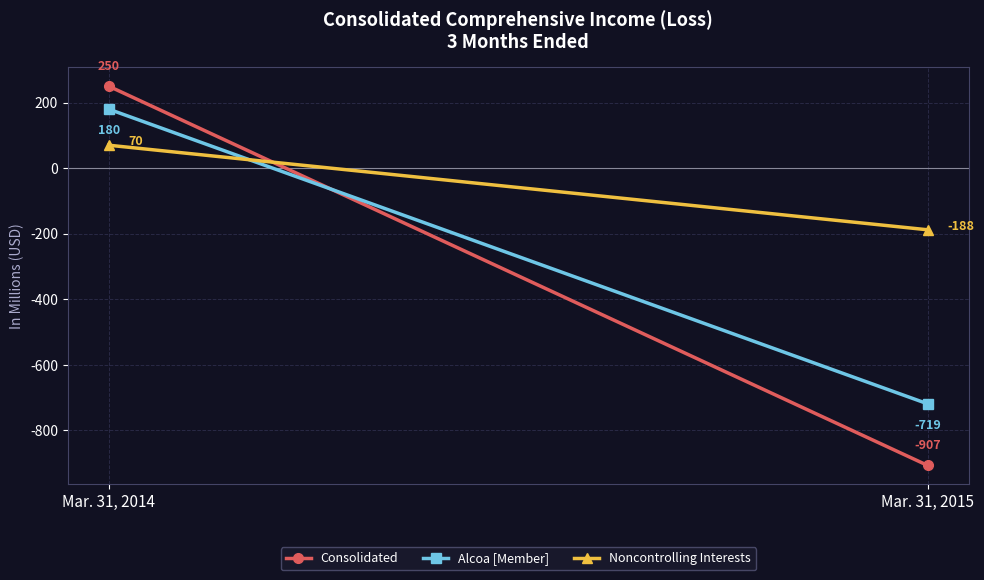

Which has a higher value, Mar. 31, 2014 or Mar. 31, 2015?

Mar. 31, 2014